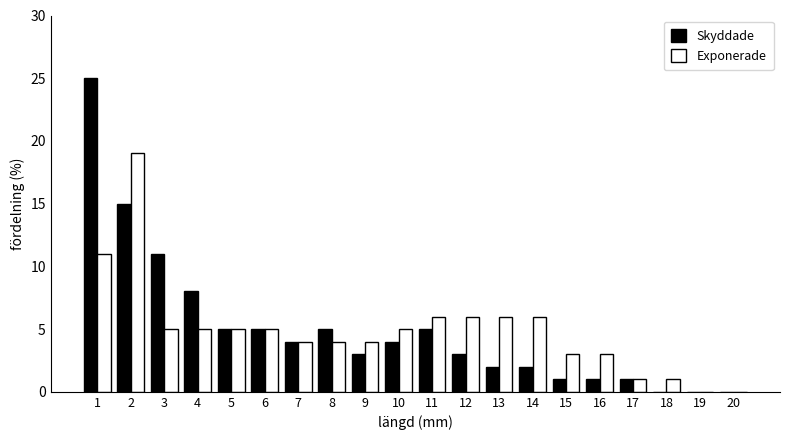

The Skyddade series shows 2 at 13. True or false?

True